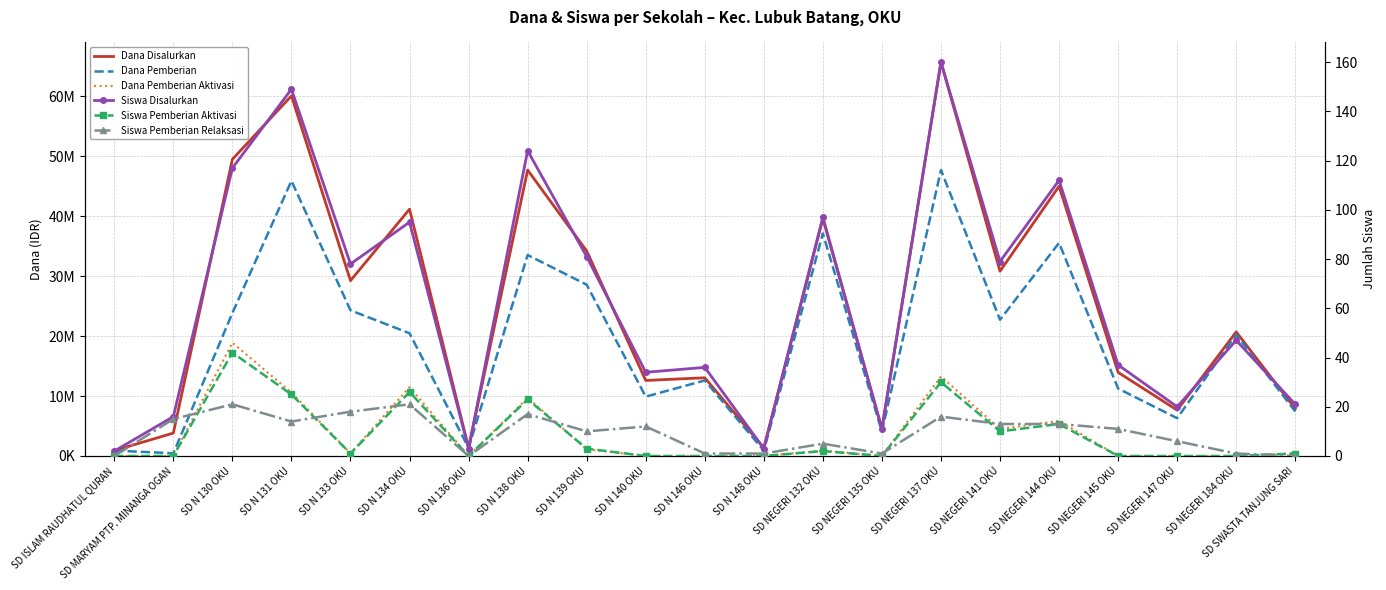

What is the difference between the maximum and minimum values in the Siswa Pemberian Aktivasi series?

42